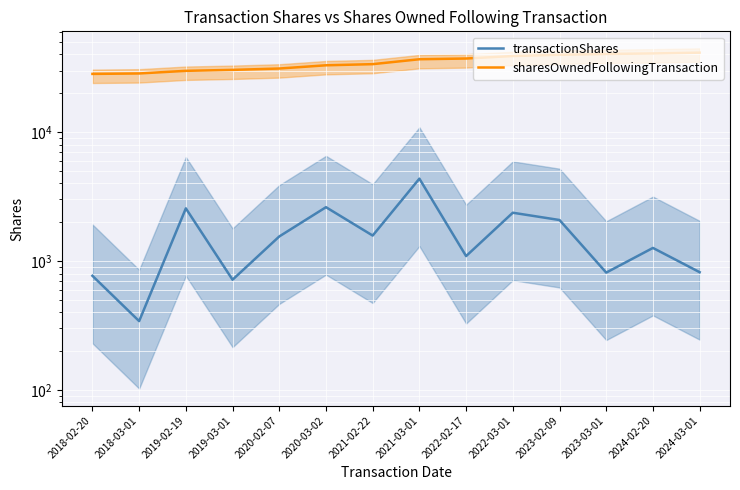

Read the transactionShares value at 2019-02-19, to the nearest 100.

2600